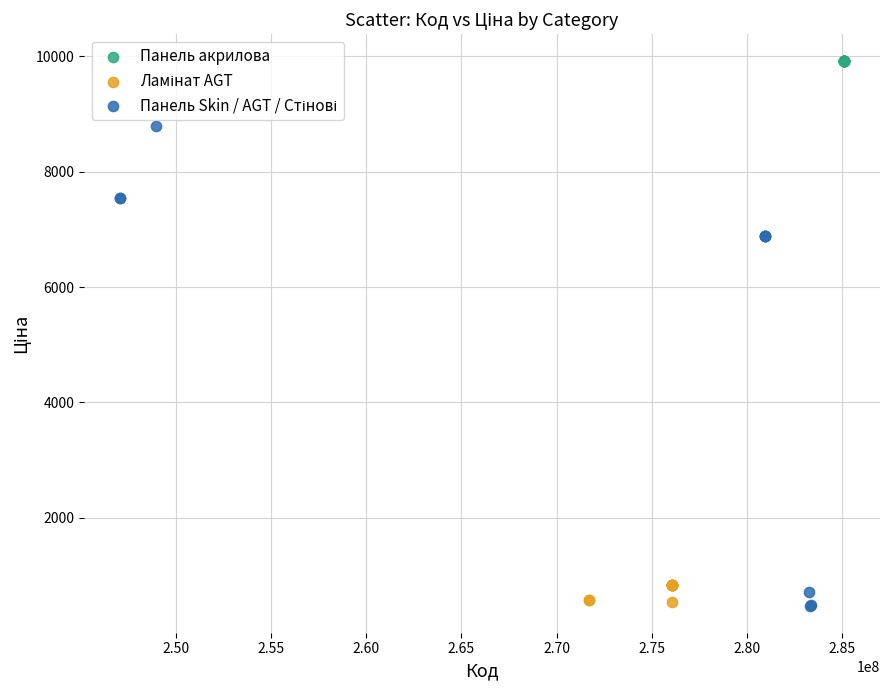

Which series reaches the maximum Y coordinate?

Панель акрилова